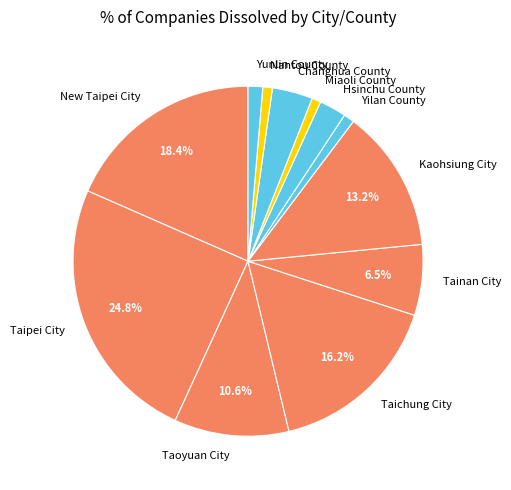

To the nearest percent, what is the difference between the largest and smallest slice percentages?

24%